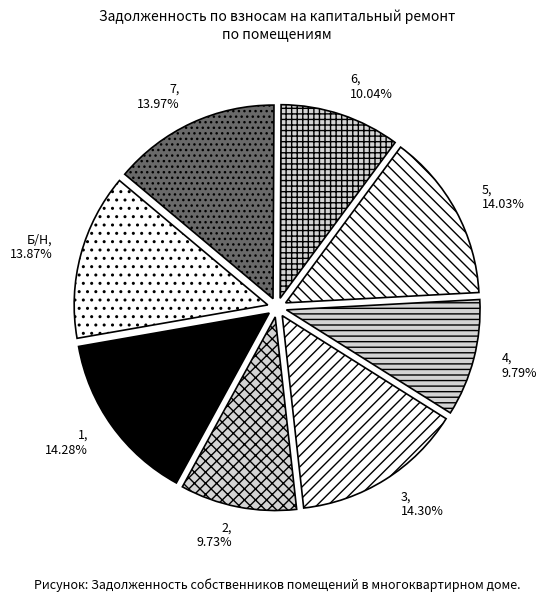

To the nearest percent, what is the difference between the largest and smallest slice percentages?

5%